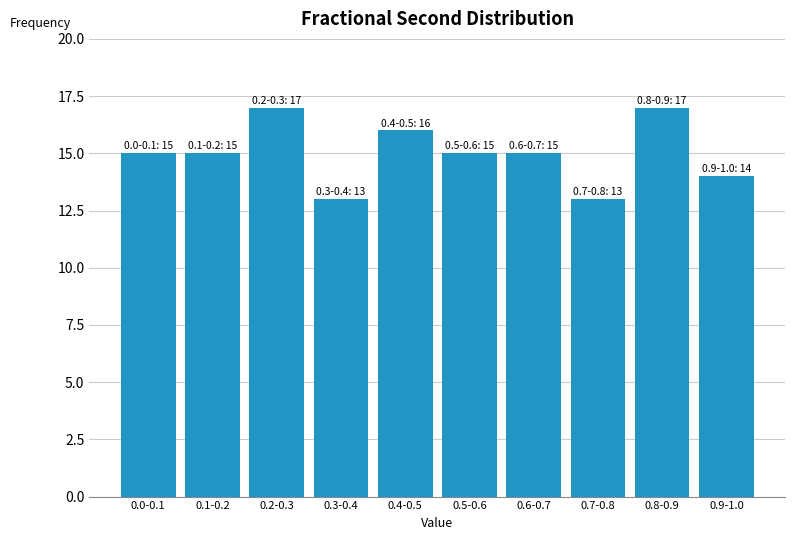

Reading left to right, extract all data points from this chart.

15	15	17	13	16	15	15	13	17	14